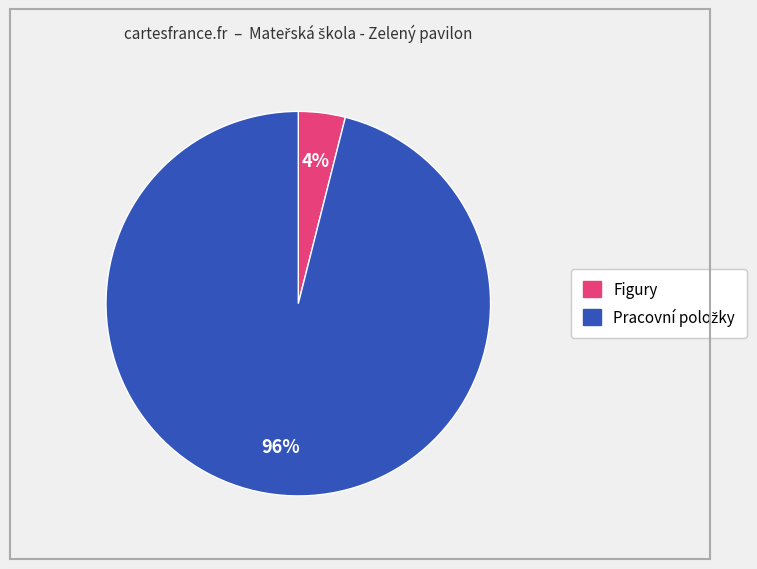

Is there any slice that represents more than half of the pie?

Yes